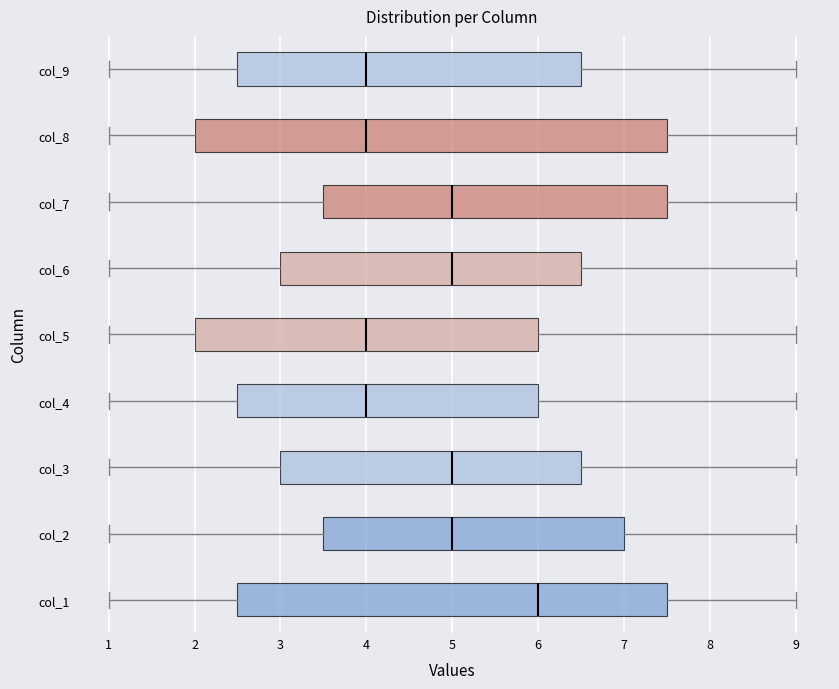

Comparing the boxes themselves (not the whiskers), which one is the widest?

col_8